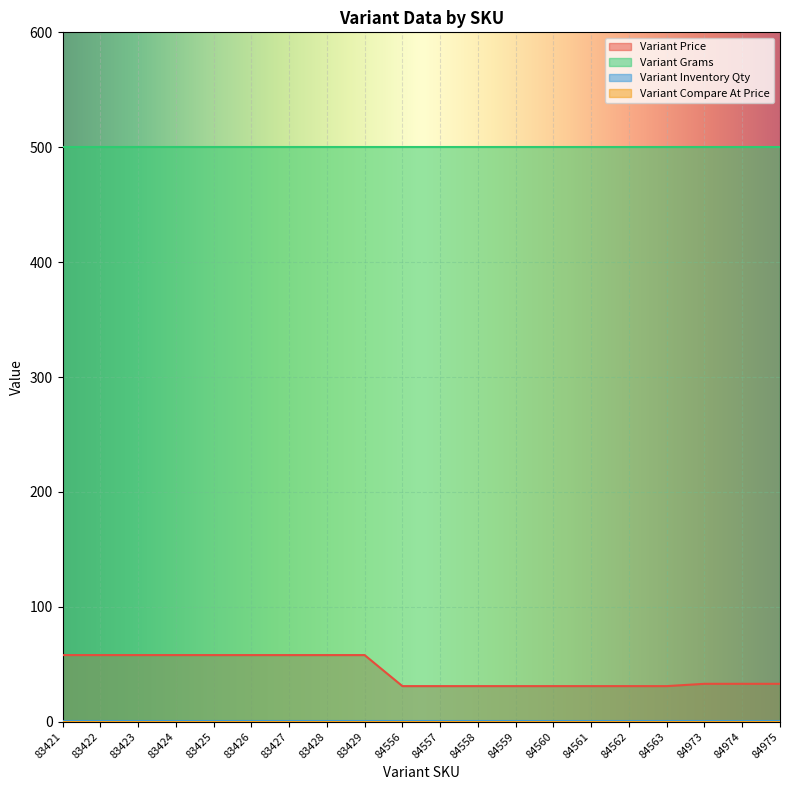

Which has a higher value, 84556 or 84974?

84974